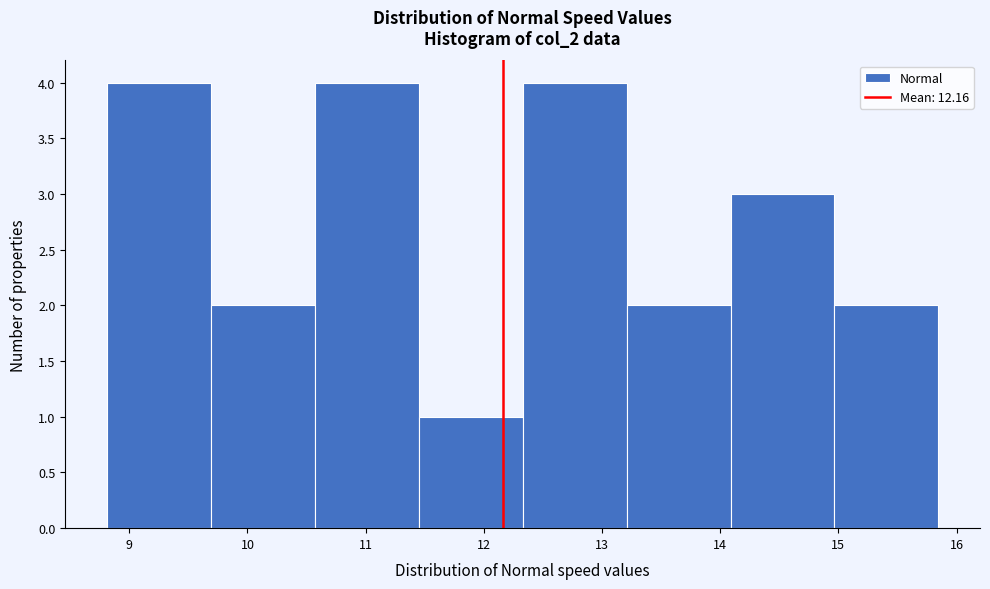

Reading left to right, transcribe this chart: for each bar, give the range it covers on the x-axis and its height. Neither the bar edges nor the heights are printed on the chart, so give them approximately, as read against the axes.

8.8 to 9.7: 4
9.7 to 10.6: 2
10.6 to 11.4: 4
11.4 to 12.3: 1
12.3 to 13.2: 4
13.2 to 14.1: 2
14.1 to 15.0: 3
15.0 to 15.8: 2